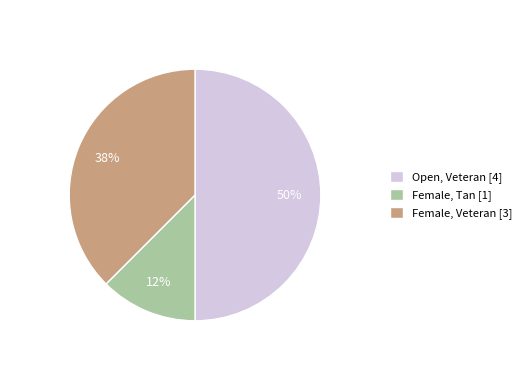

How many slices are in this pie chart?

3